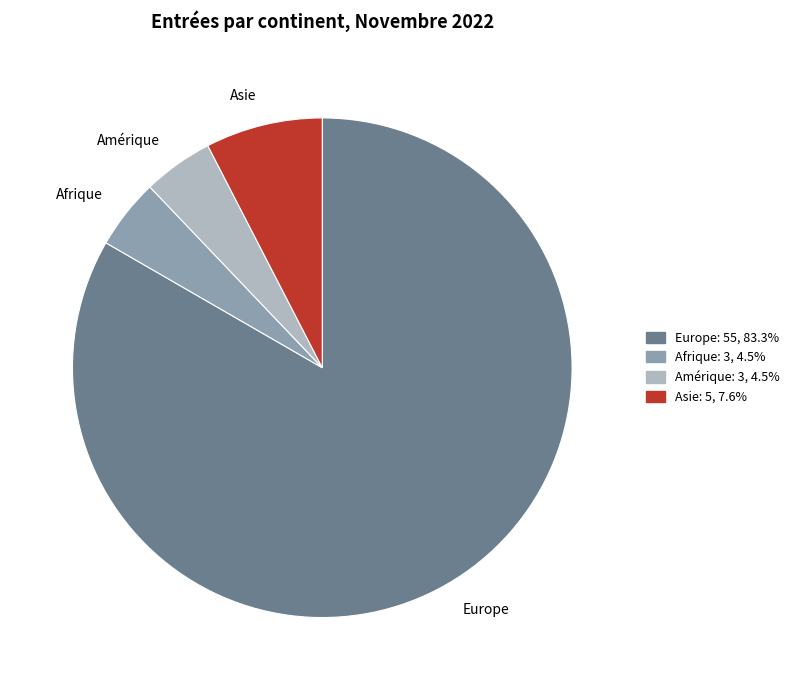

Does Afrique account for over 50% of the chart?

No